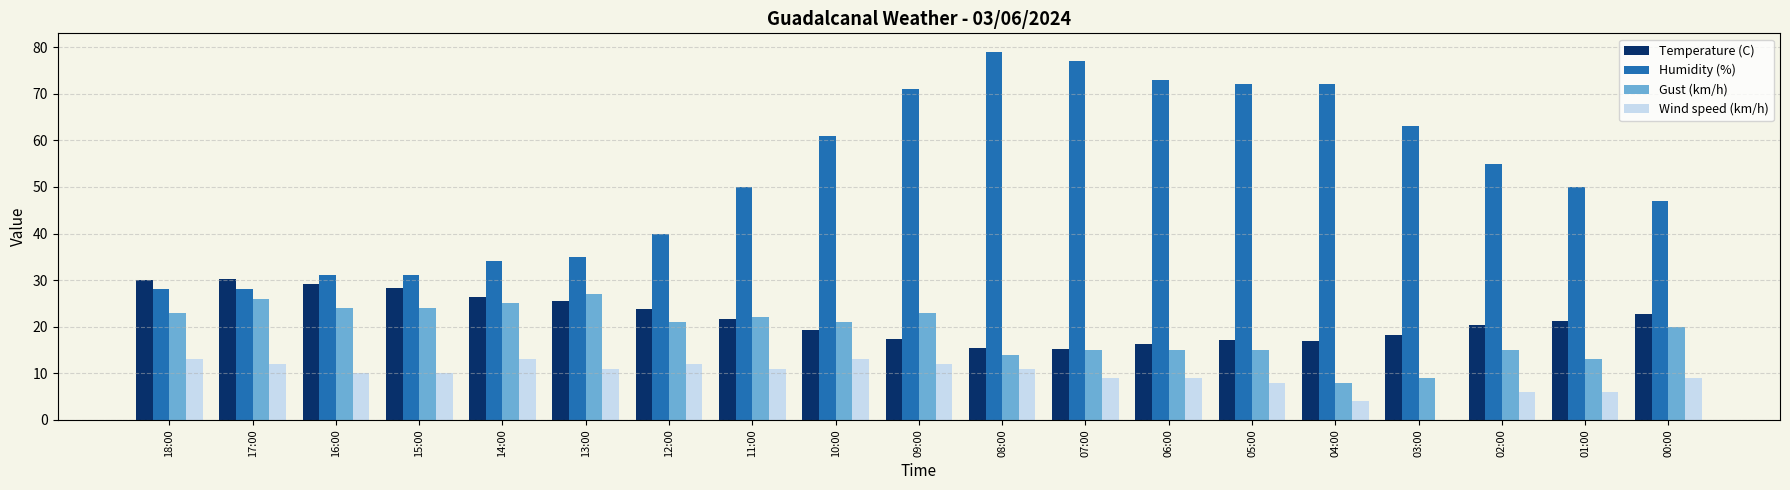

The value of Temperature (C) at 15:00 is 28.4. True or false?

True